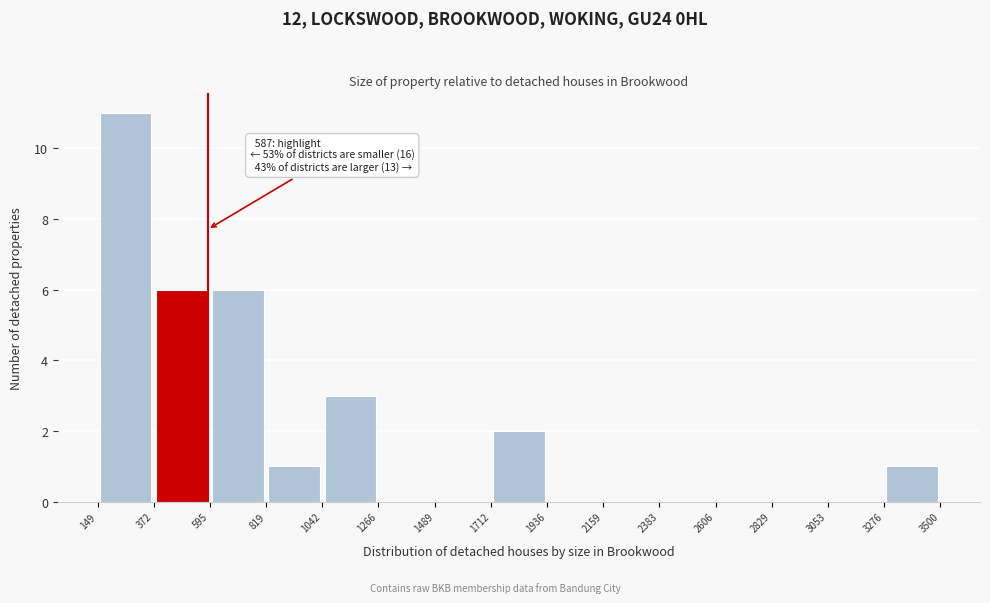

Over which range of the x-axis is the bar tallest?

149 to 372